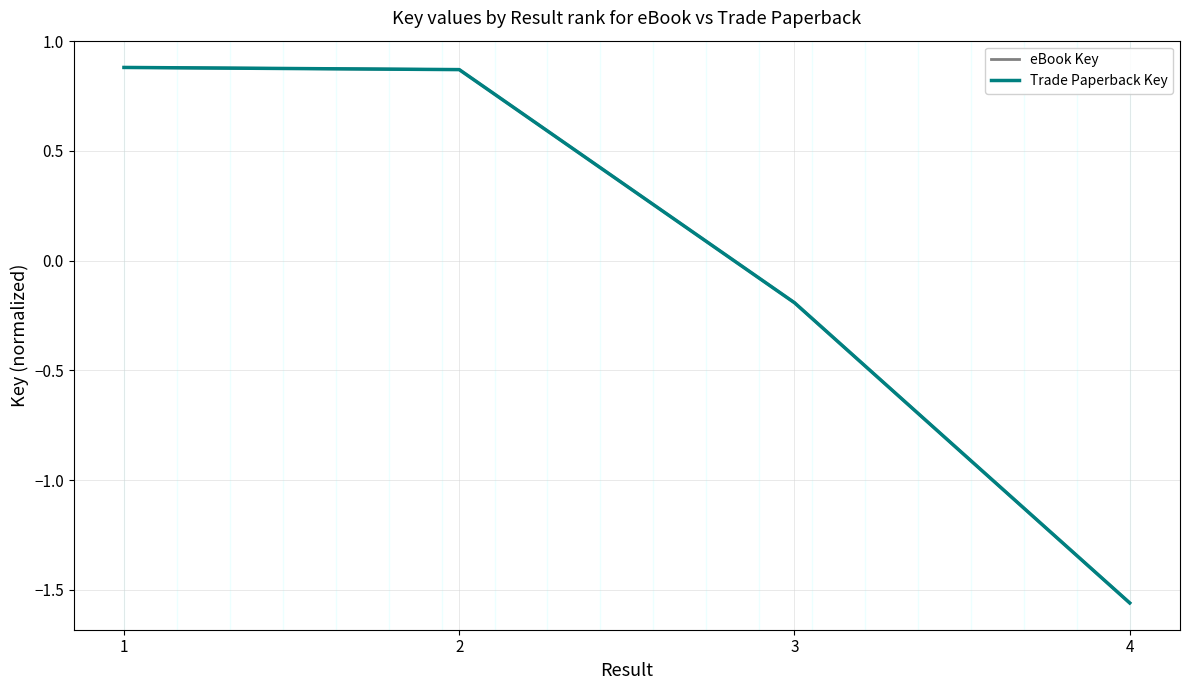

At 1, list the series in order from largest to smallest.

eBook Key, Trade Paperback Key